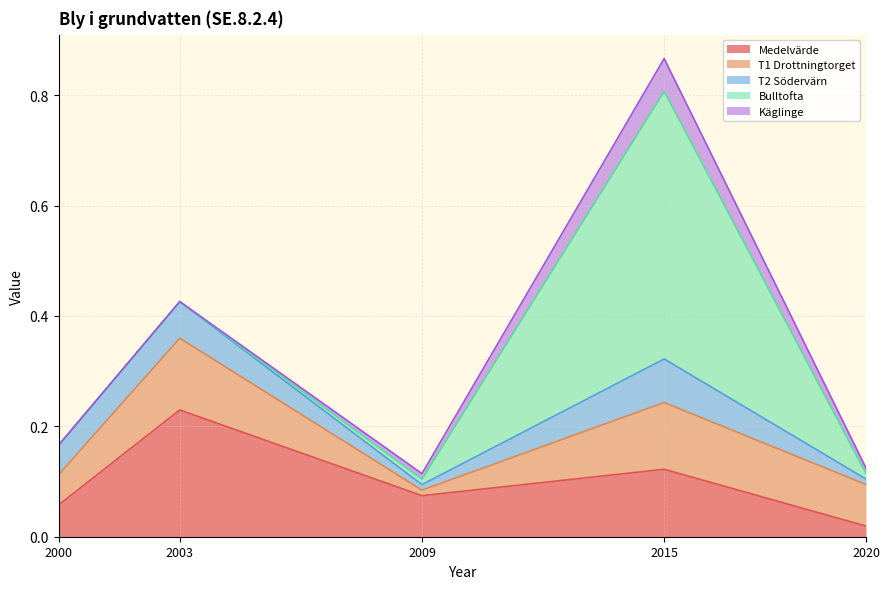

Is the value of Medelvärde at 2003 greater than the value of Käglinge at 2015?

Yes